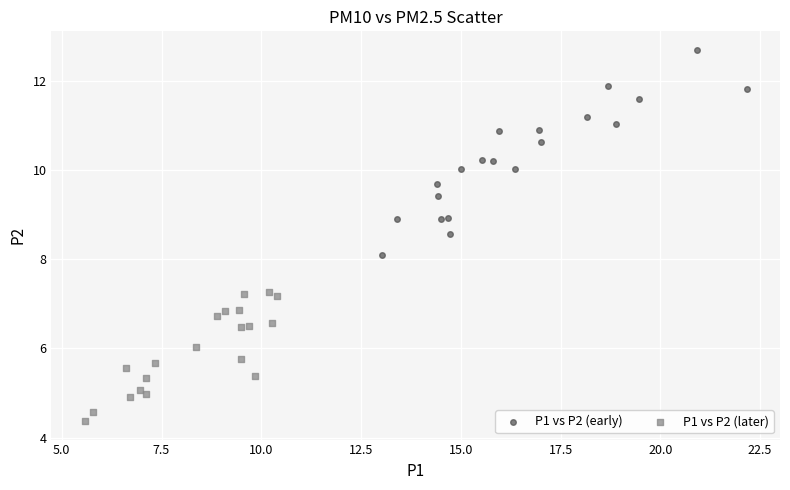

Which series reaches the minimum Y coordinate?

P1 vs P2 (later)